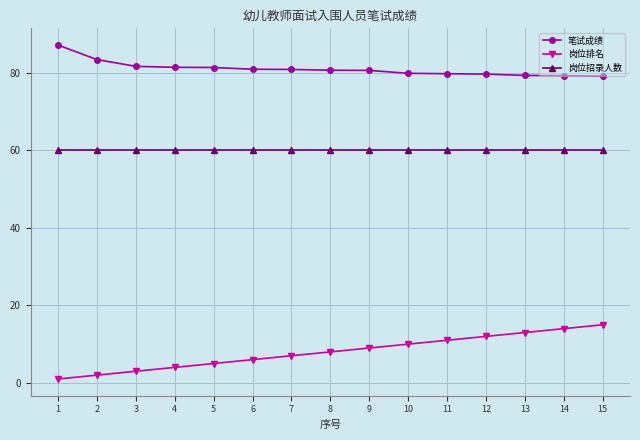

What are all the series names shown in the legend?

笔试成绩, 岗位排名, 岗位招录人数